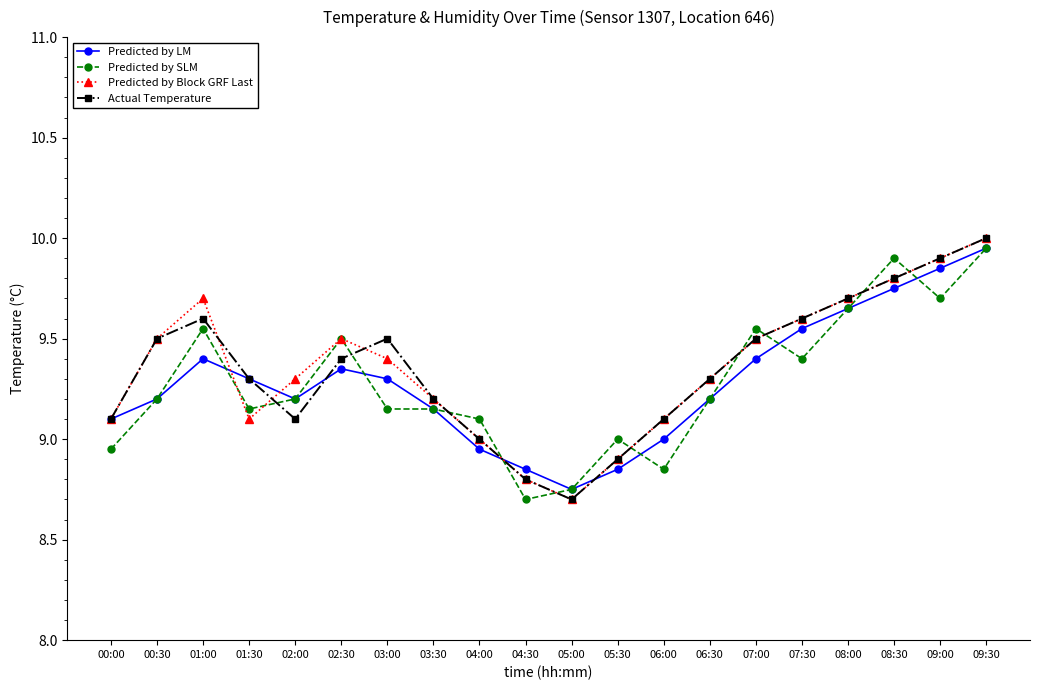

Between 06:30 and 07:00, which series saw the biggest shift?

Predicted by SLM